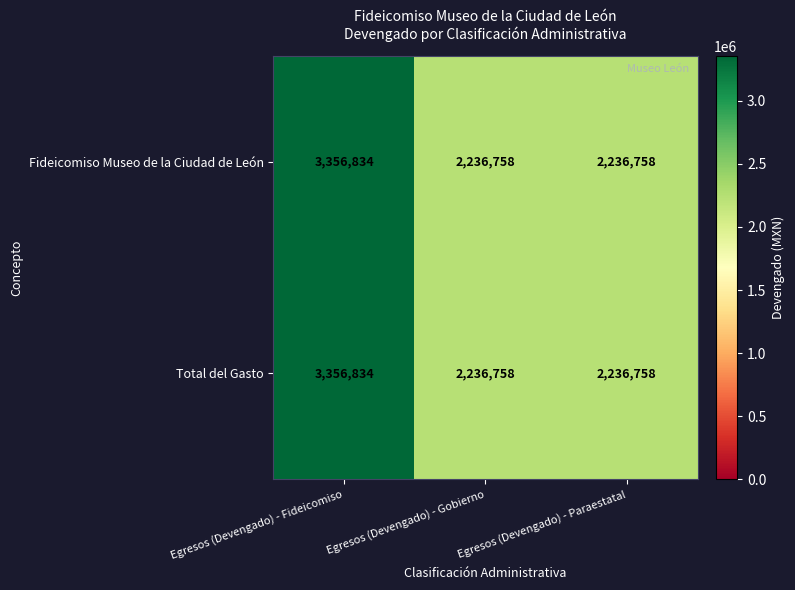

Read the Total del Gasto value at Egresos (Devengado) - Paraestatal, to the nearest 100.

2236800